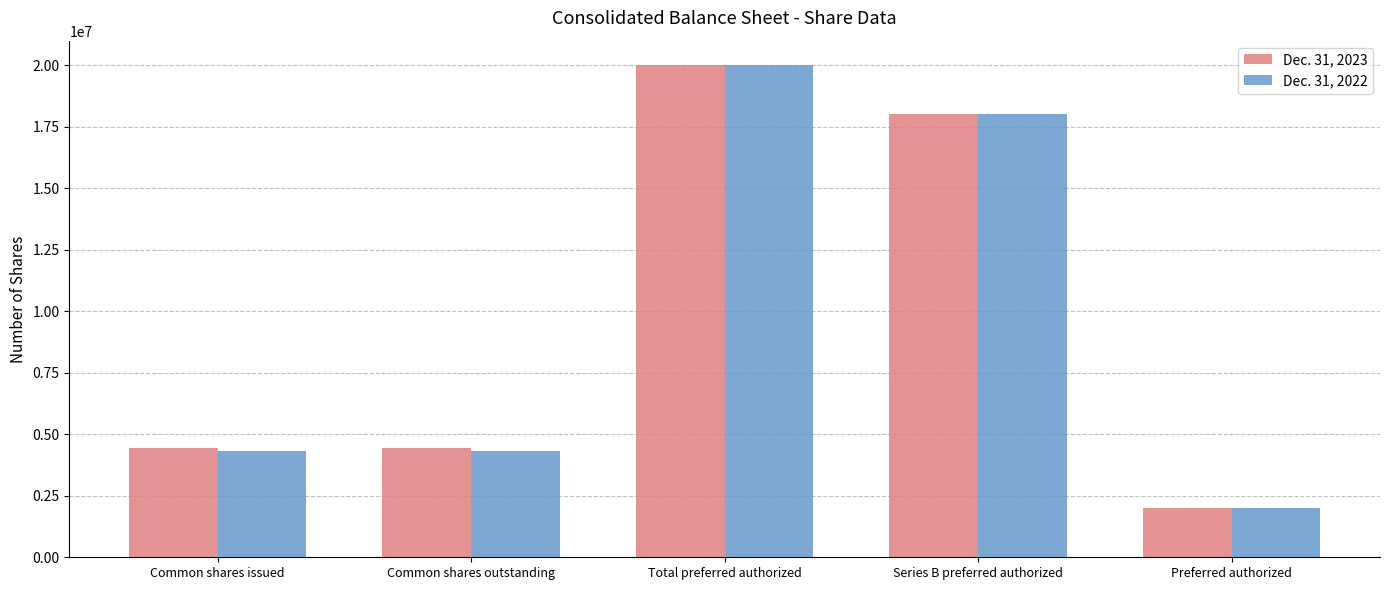

At which category is the sum across all series the highest?

Total preferred authorized